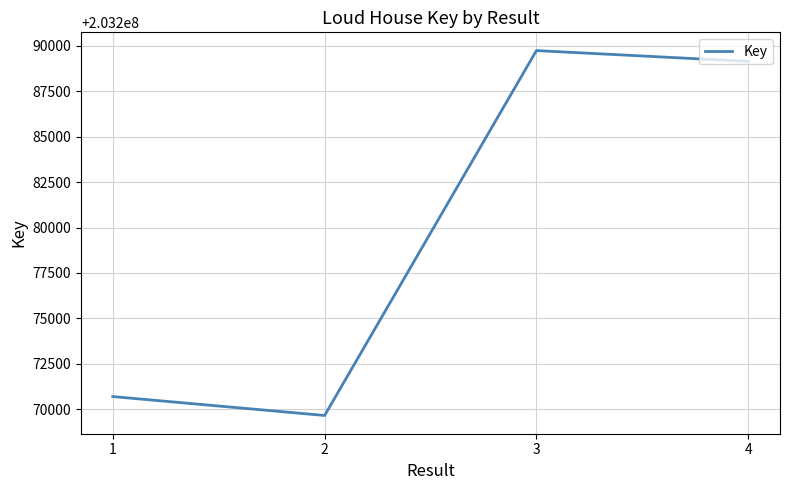

Reading right to left, what are all the values shown in this chart?

203289145	203289740	203269652	203270693